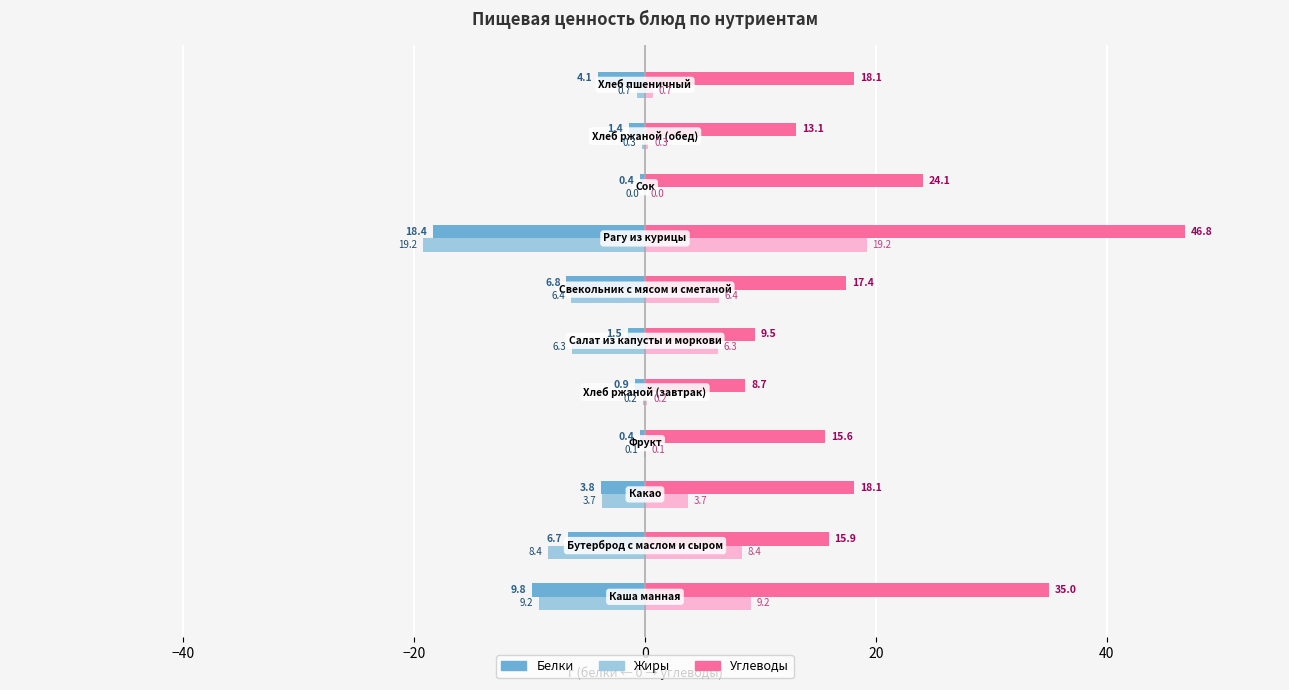

What is the greatest value displayed?

46.8